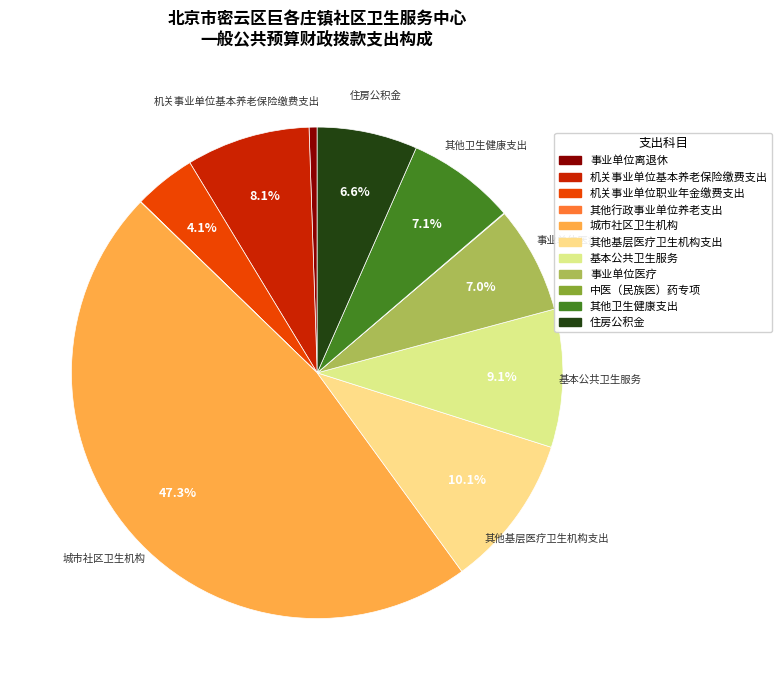

What is the change in value from 机关事业单位职业年金缴费支出 to 其他基层医疗卫生机构支出?

+158.6